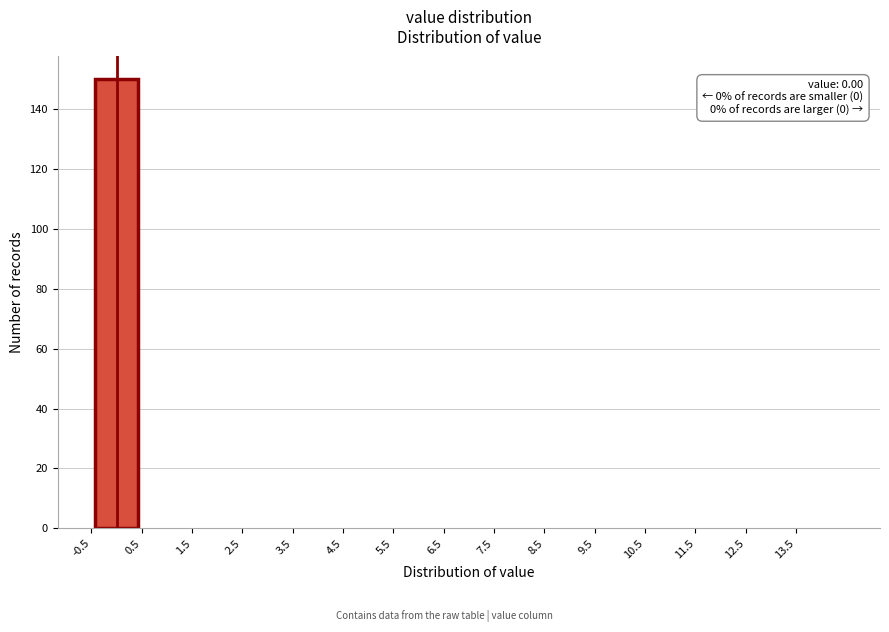

Over which range of the x-axis is the bar tallest?

-0.5 to 0.5